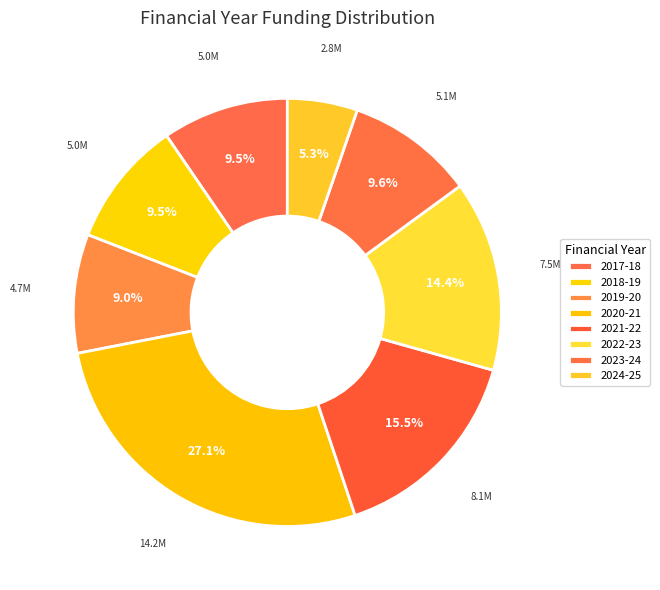

How many segments does this pie chart have?

8